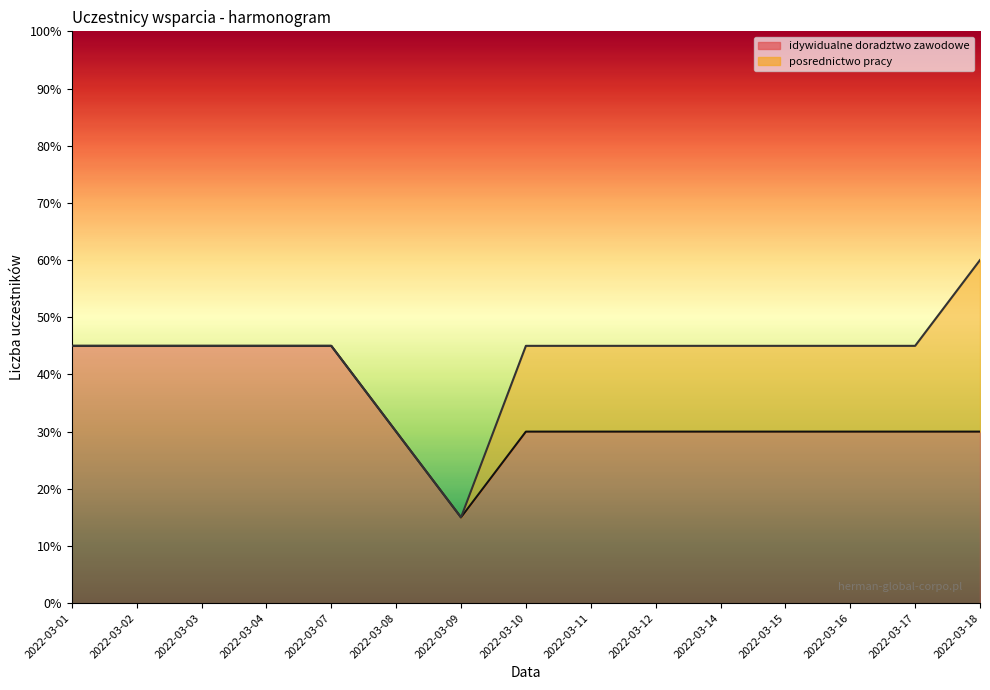

What is the average value?

34